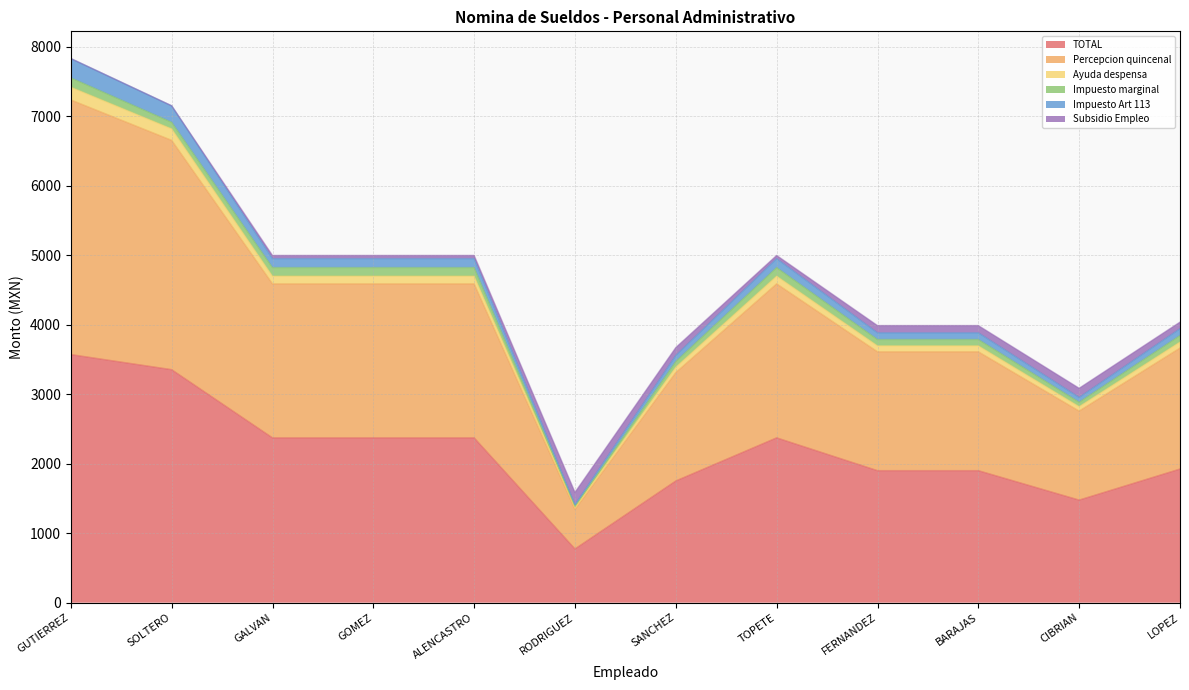

Which category has the lowest value in the TOTAL series?

RODRIGUEZ